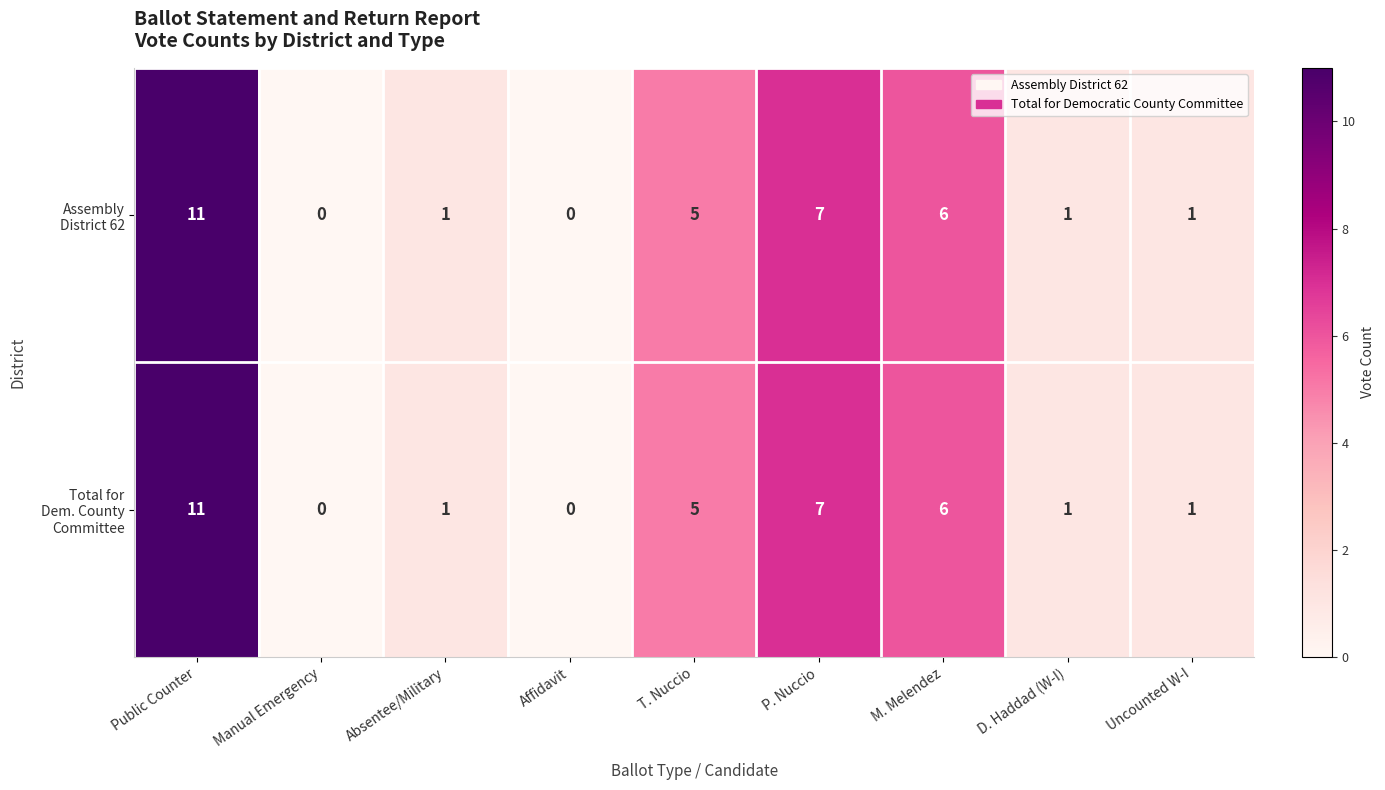

At which category is the sum across all series the highest?

Public Counter